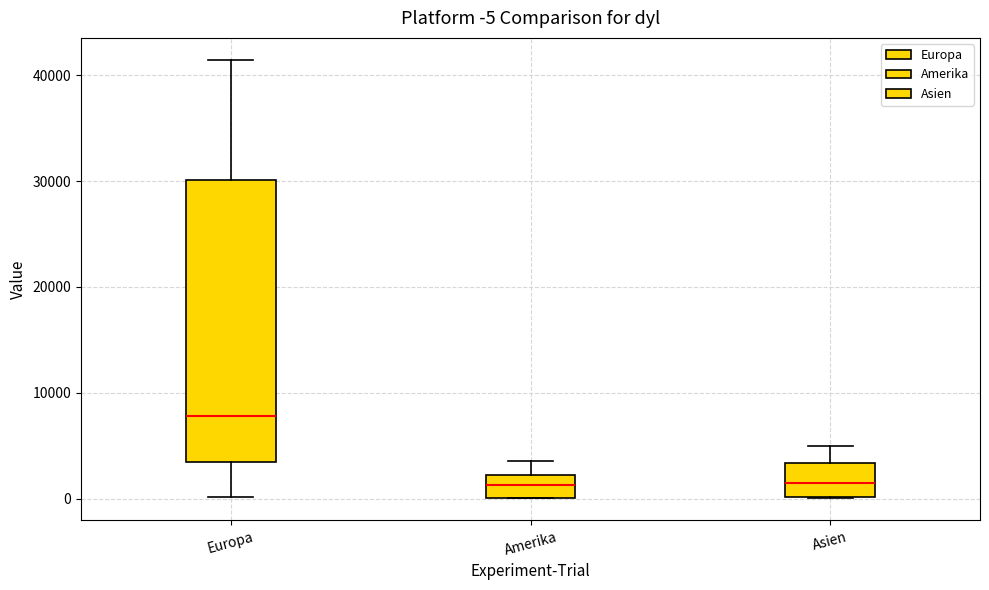

Which box's median line is the highest?

Europa